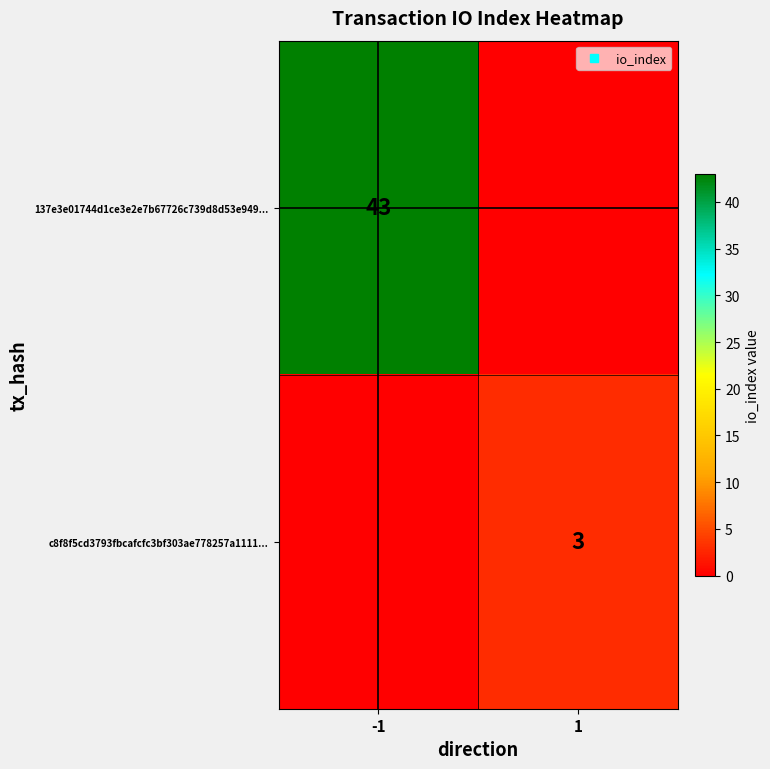

Which series has the largest range (max minus min)?

137e3e01744d1ce3e2e7b67726c739d8d53e949...